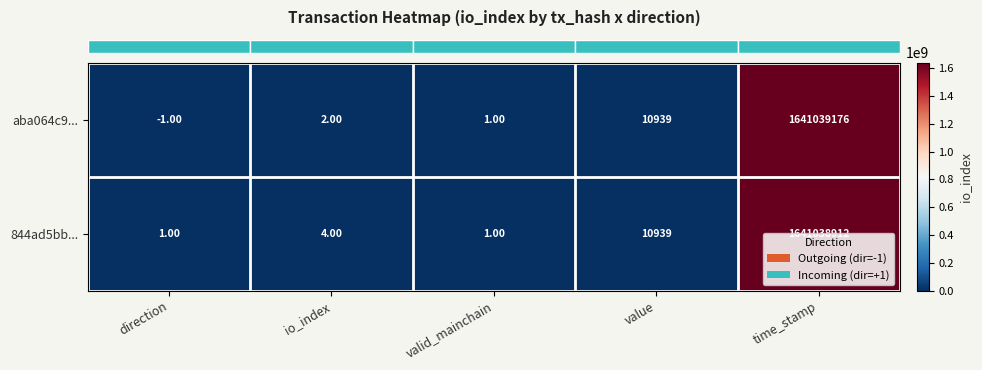

Rank the series at io_index from highest to lowest value.

844ad5bb..., aba064c9...